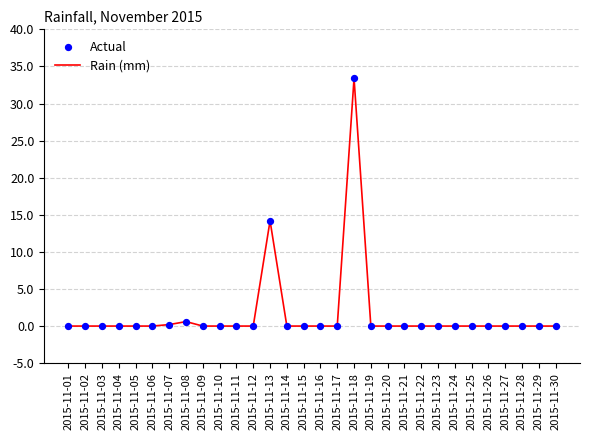

What is the difference between the maximum and minimum values?

33.4